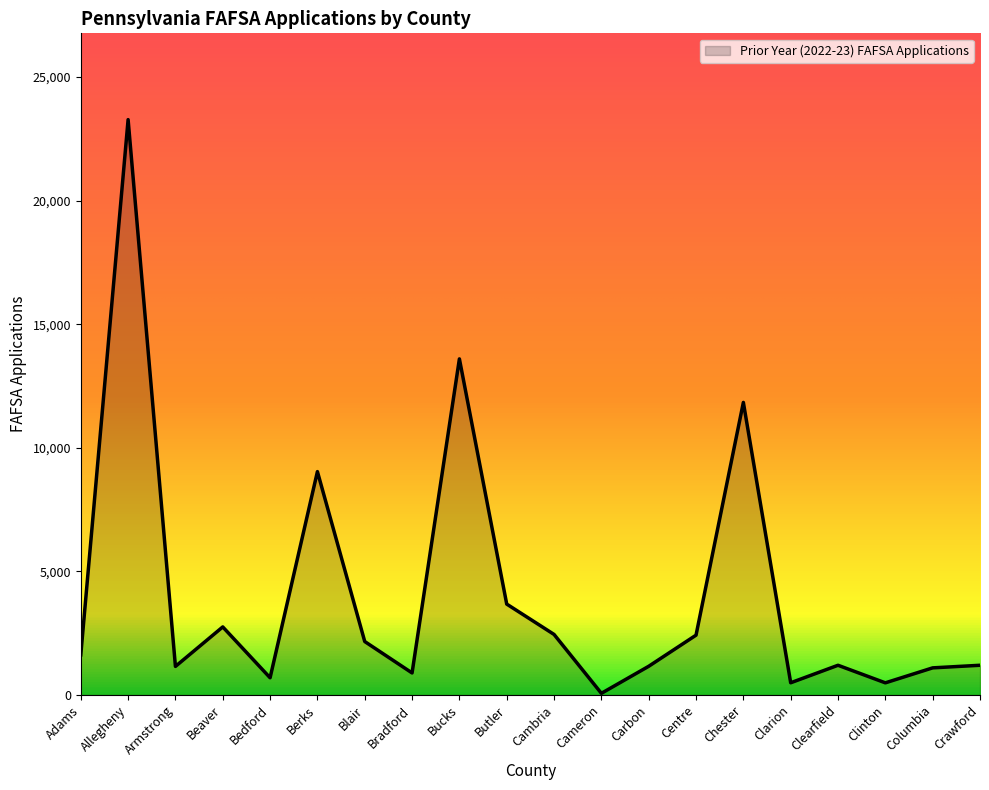

What is the value of the 15th point from the left?

11834